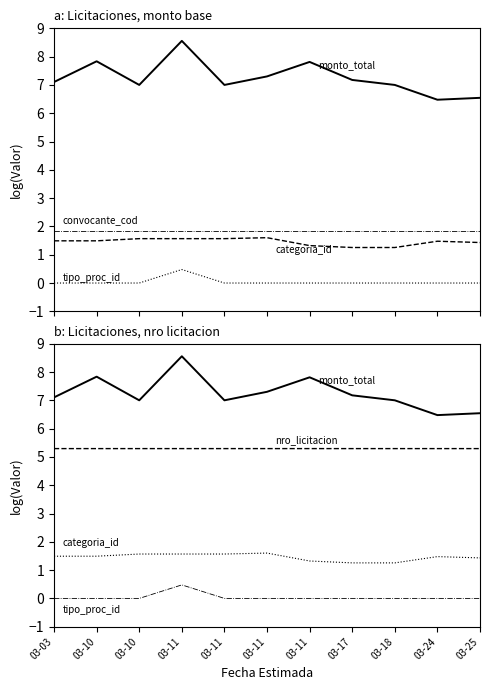

How many distinct data groups are displayed?

5